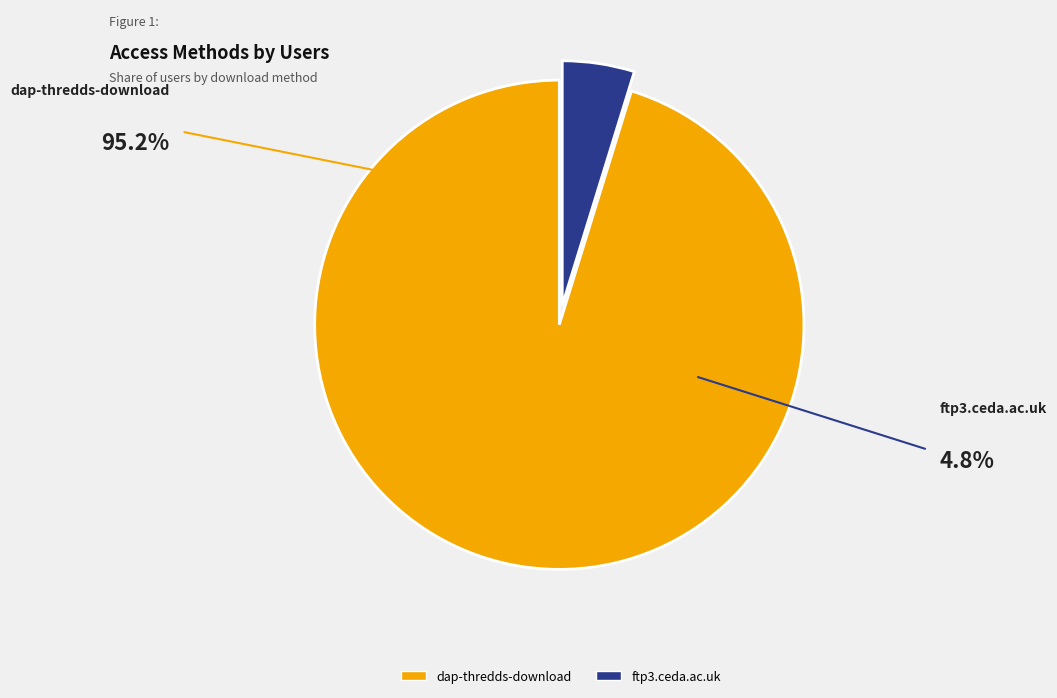

Combined, do ftp3.ceda.ac.uk and dap-thredds-download account for over 50%?

Yes